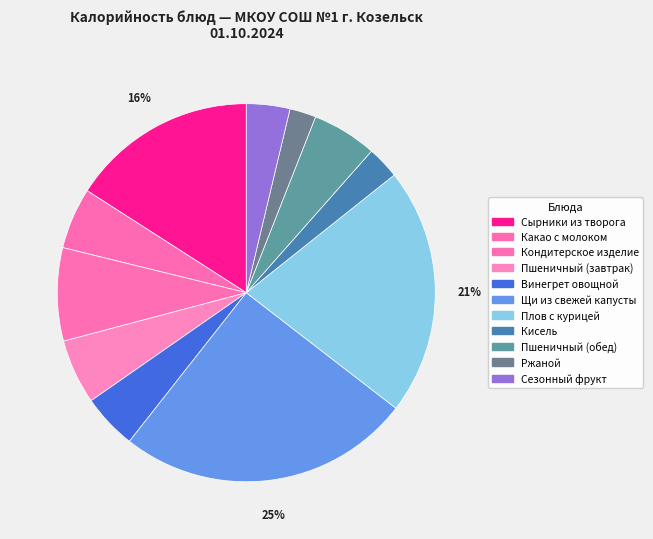

How many segments does this pie chart have?

11